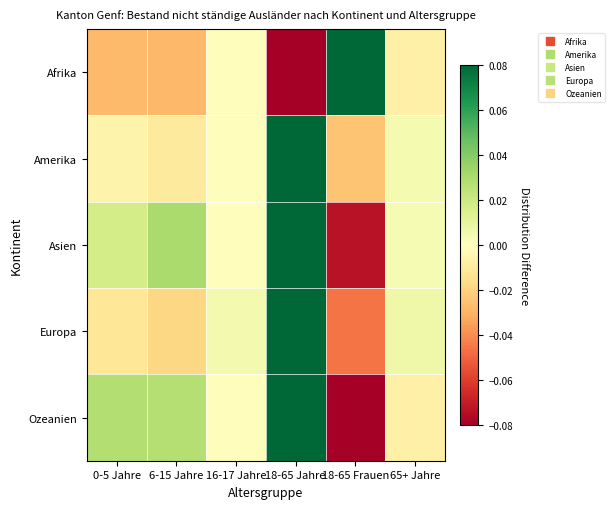

How many data points does each series have?

6